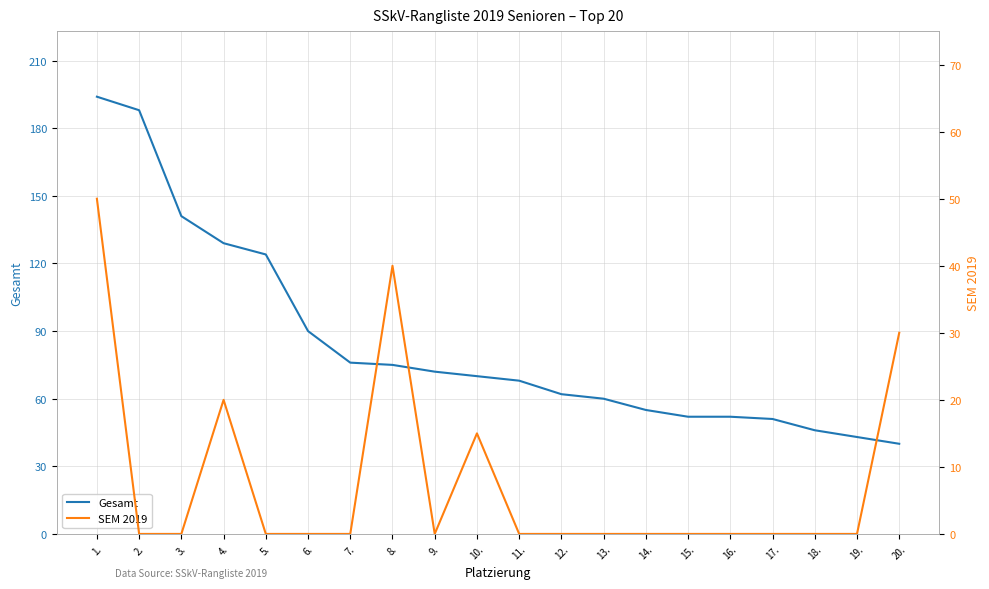

At which label is Gesamt closest to 117?

5.